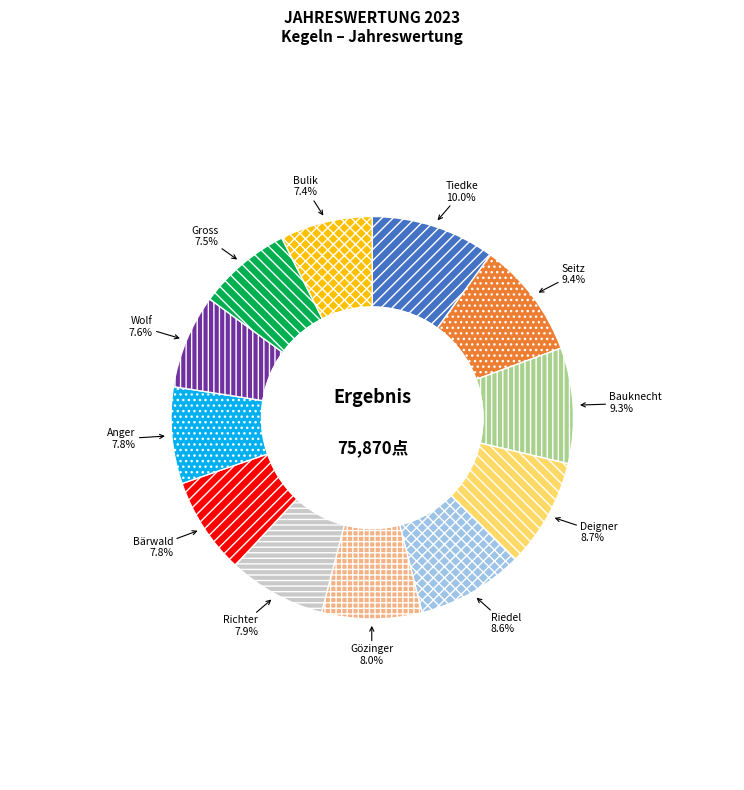

Does any single category account for the majority?

No